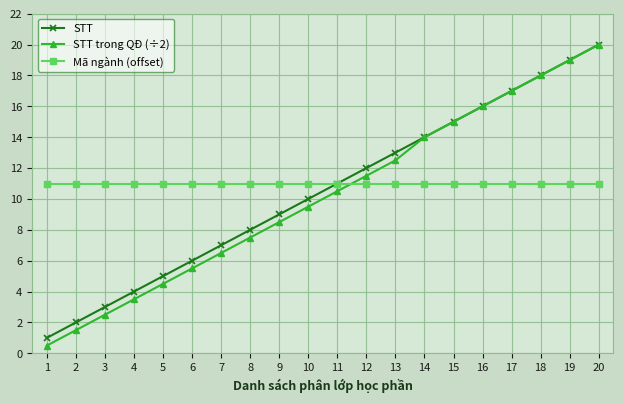

What is the value of the STT trong QĐ (÷2) point at the 5th from the left?

4.5